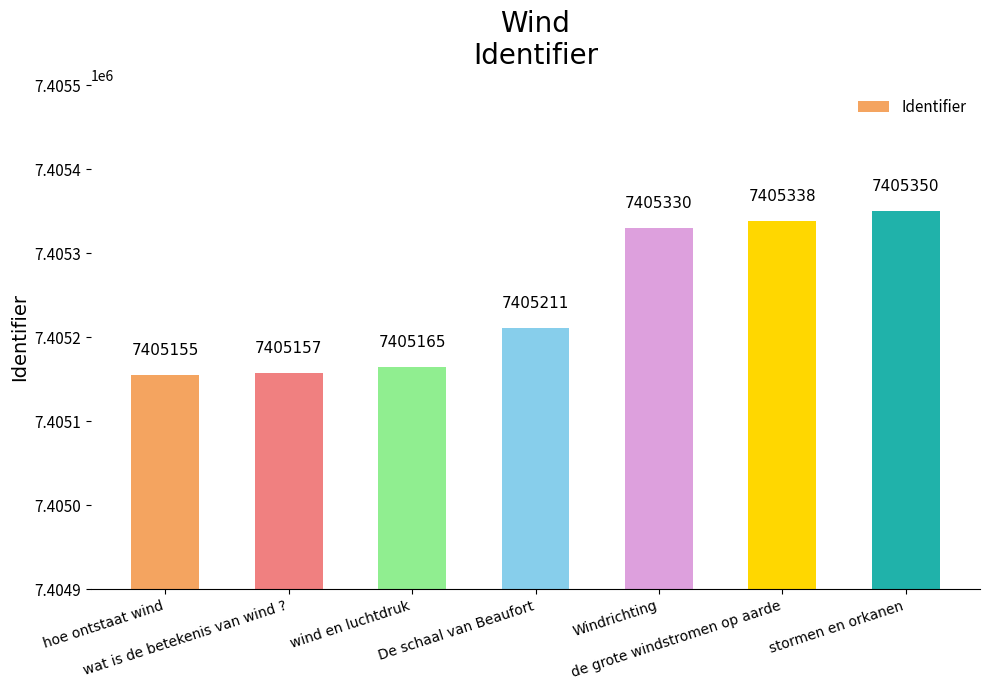

Rank the categories by value from lowest to highest.

hoe ontstaat wind, wat is de betekenis van wind ?, wind en luchtdruk, De schaal van Beaufort, Windrichting, de grote windstromen op aarde, stormen en orkanen